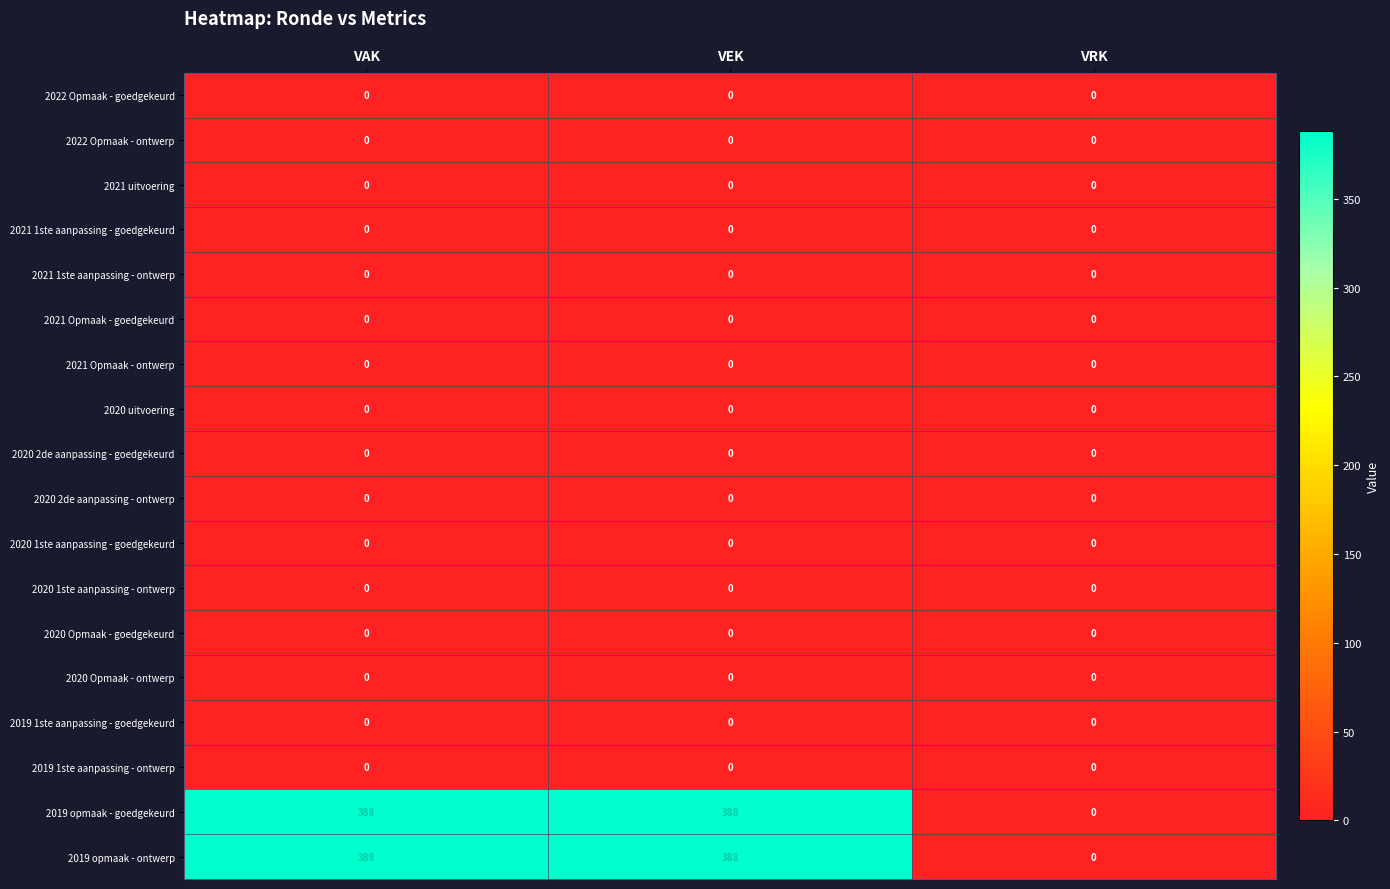

The 2019 opmaak - goedgekeurd series shows 388 at VAK. True or false?

True